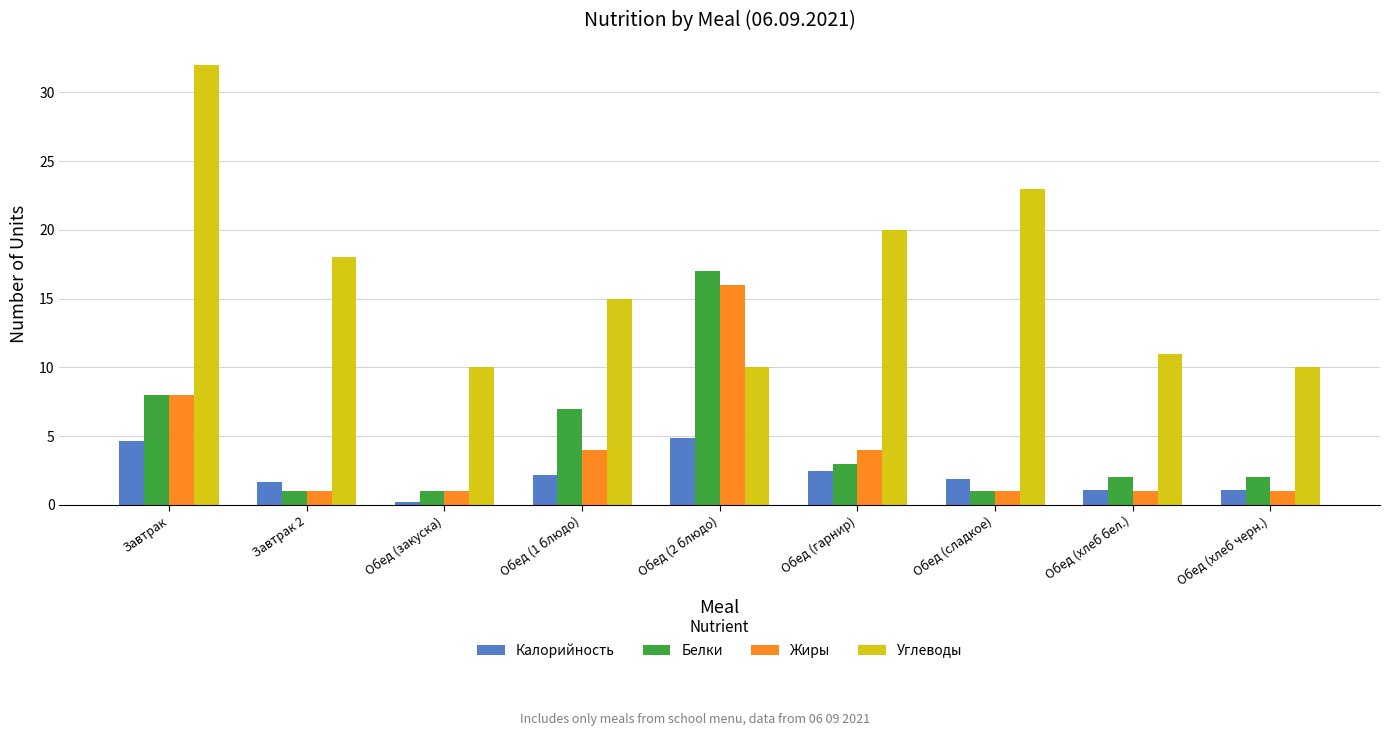

What is the sum of the Жиры values at Обед (закуска) and Обед (2 блюдо)?

17.0